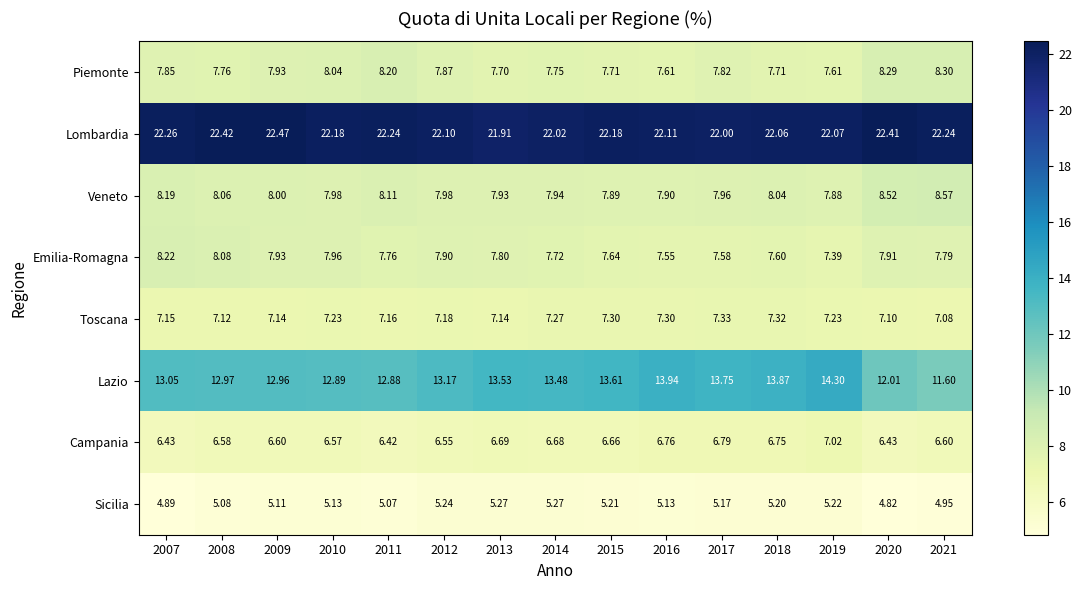

Is the value of Emilia-Romagna at 2017 greater than the value of Sicilia at 2007?

Yes